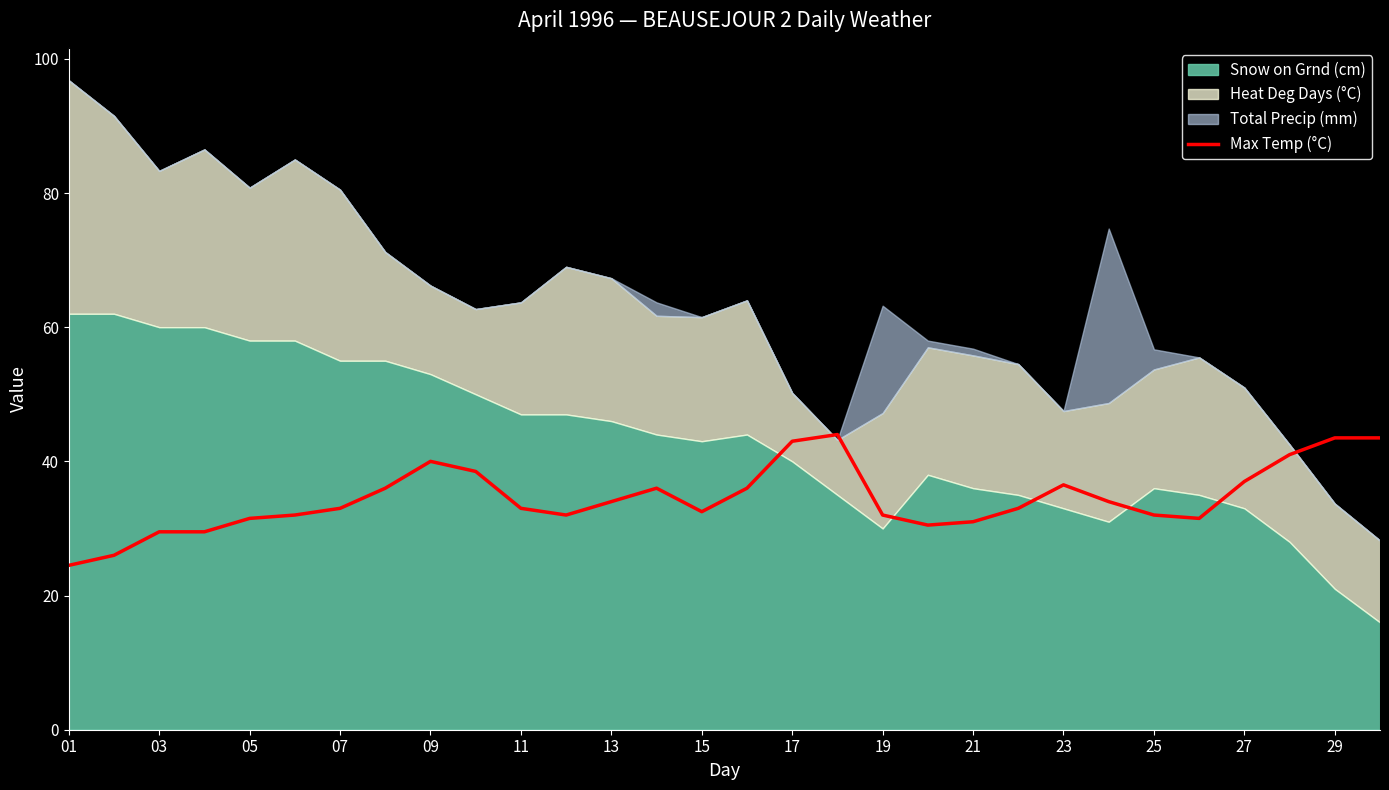

The value of Max Temp (°C) at 11 is 33.0. True or false?

True